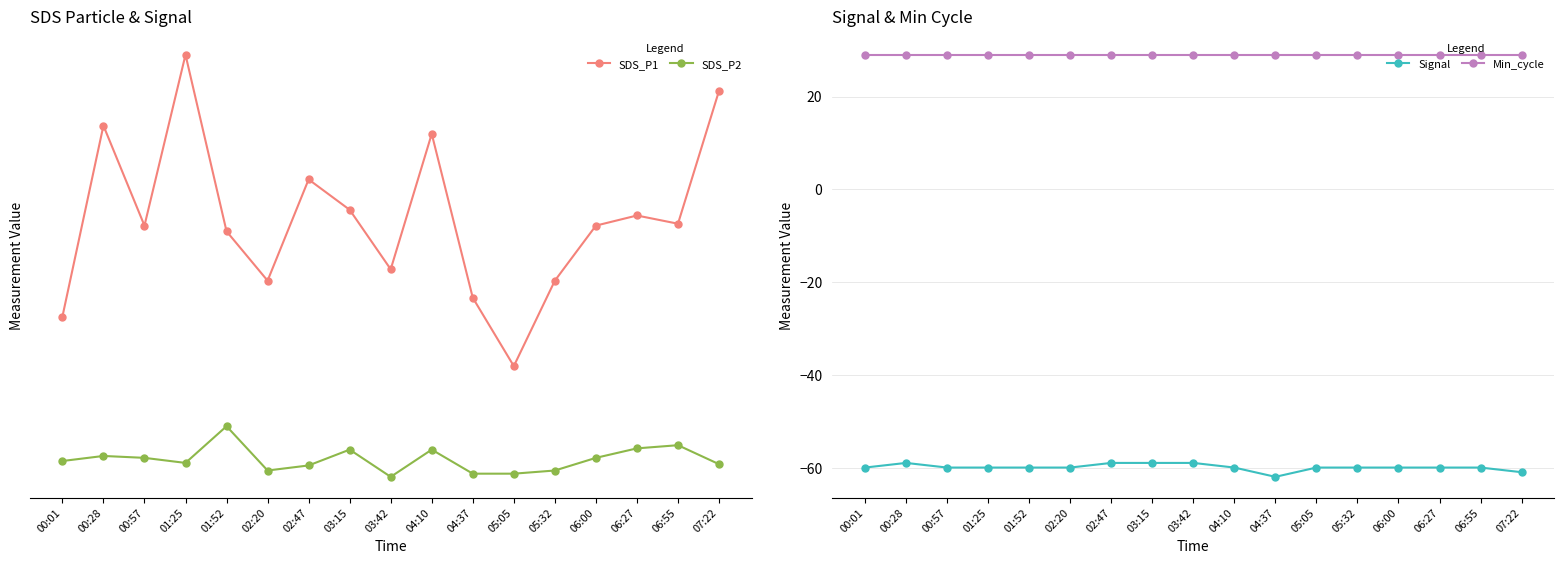

How many values in the Signal series exceed -60?

4